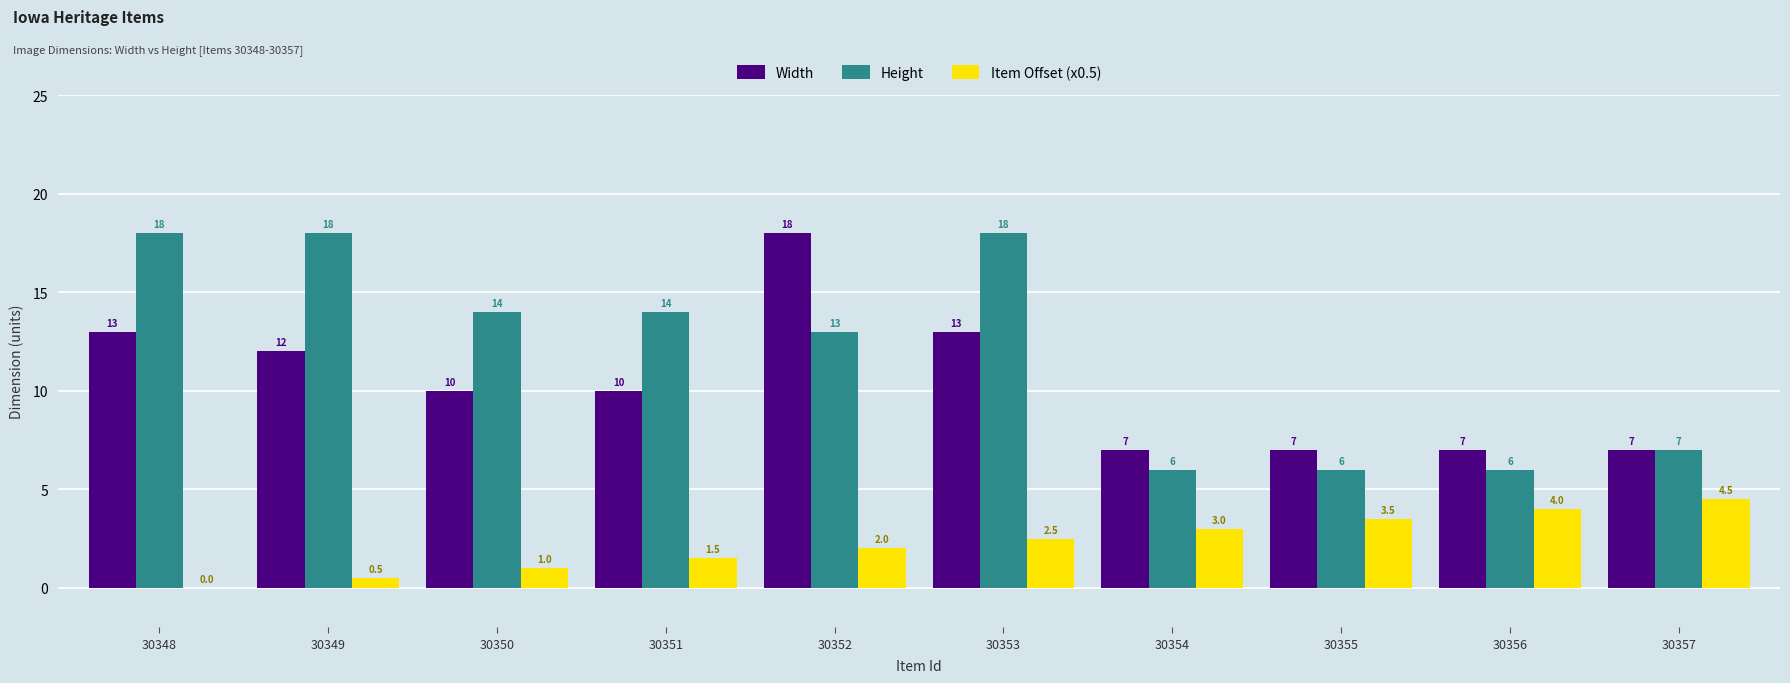

Reading left to right, extract all data points from this chart.

Width: 30348=13.0	30349=12.0	30350=10.0	30351=10.0	30352=18.0	30353=13.0	30354=7.0	30355=7.0	30356=7.0	30357=7.0
Height: 30348=18.0	30349=18.0	30350=14.0	30351=14.0	30352=13.0	30353=18.0	30354=6.0	30355=6.0	30356=6.0	30357=7.0
Item Offset (x0.5): 30348=0.0	30349=0.5	30350=1.0	30351=1.5	30352=2.0	30353=2.5	30354=3.0	30355=3.5	30356=4.0	30357=4.5